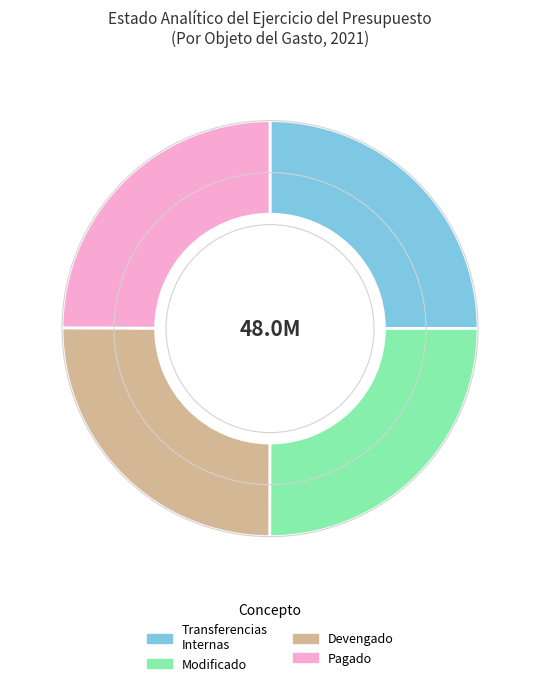

Is there a majority slice in this chart?

No